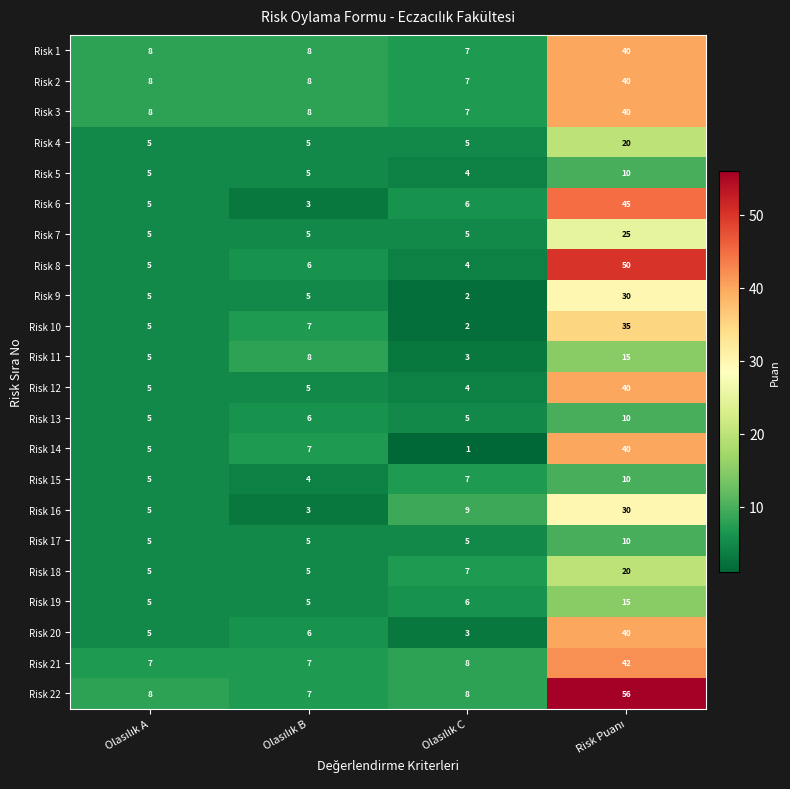

What is the greatest value displayed?

56